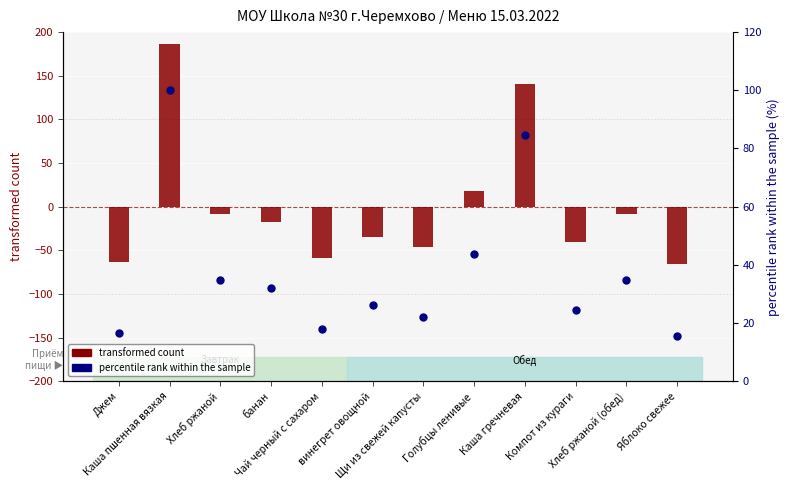

Which series reaches the maximum Y coordinate?

transformed count